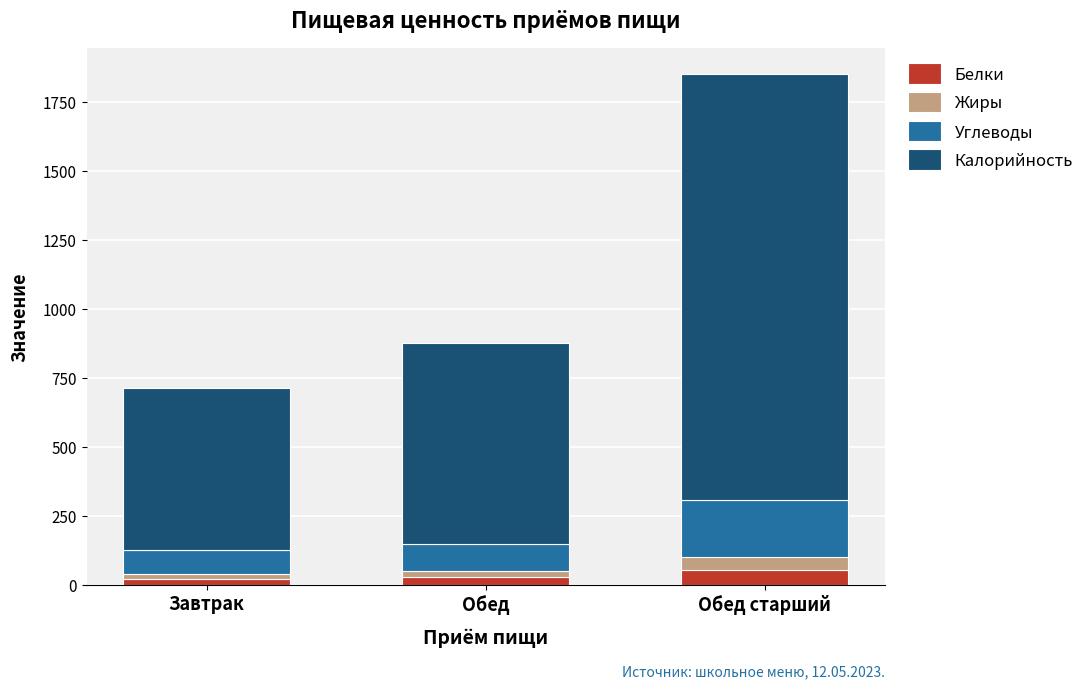

At which category is the sum across all series the highest?

Обед старший